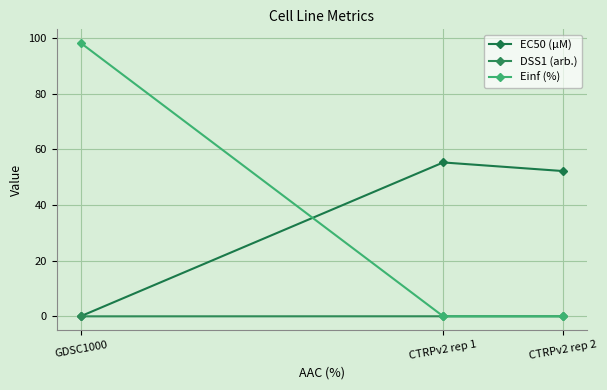

How many data points in EC50 (µM) are above 52?

2